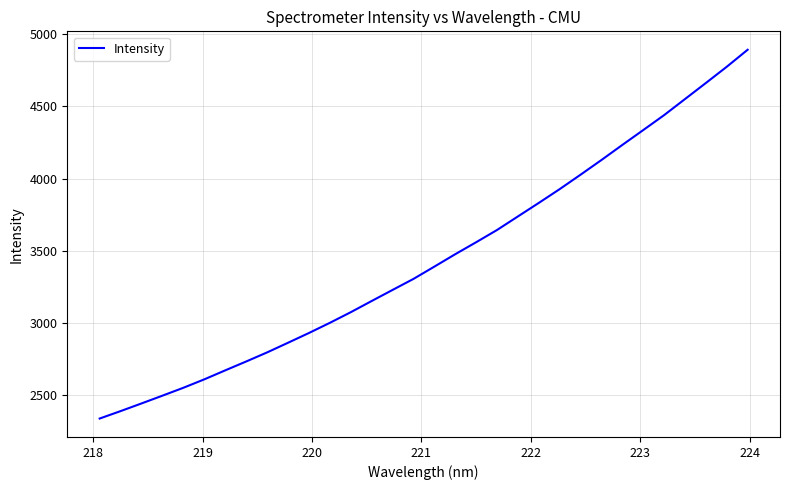

What is the minimum value shown in the chart?

2334.5